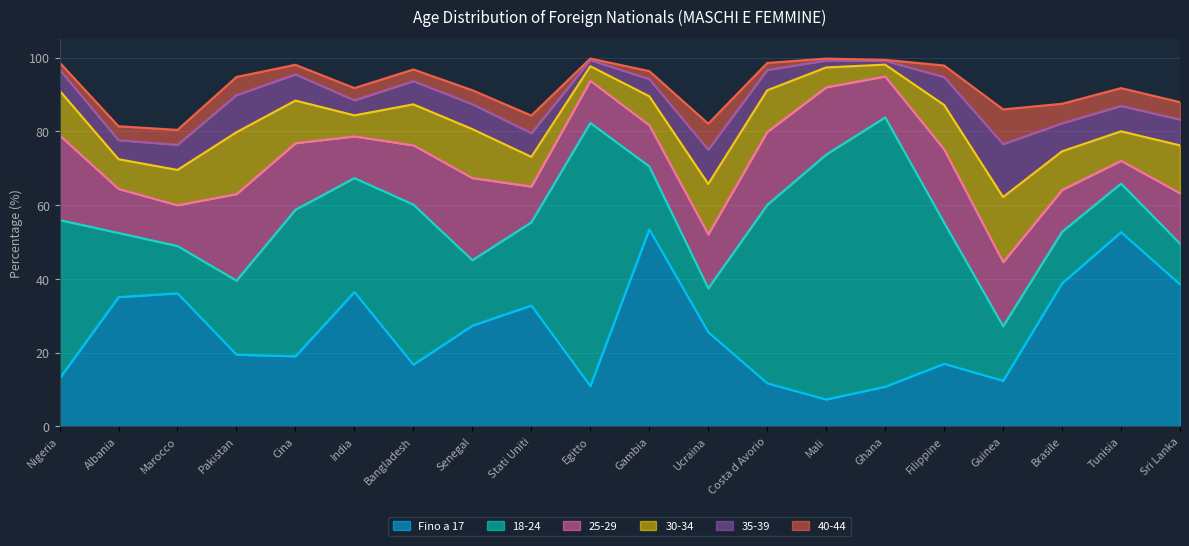

At how many categories does at least one series exceed 8?

20